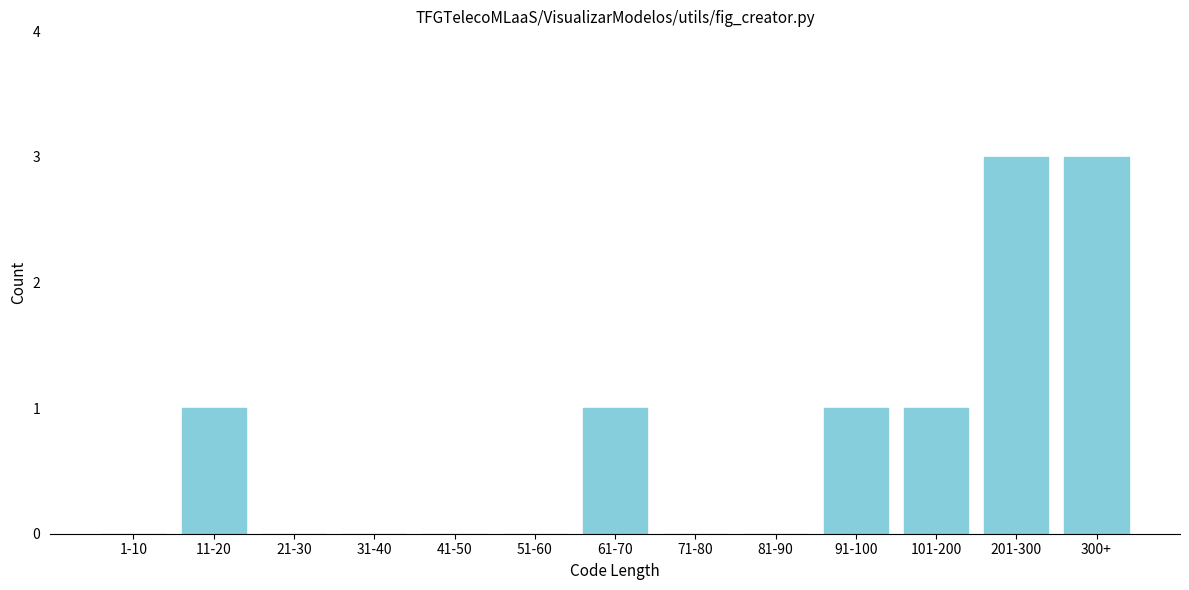

Reading left to right, what are all the values shown in this chart?

1-10=0	11-20=1	21-30=0	31-40=0	41-50=0	51-60=0	61-70=1	71-80=0	81-90=0	91-100=1	101-200=1	201-300=3	300+=3